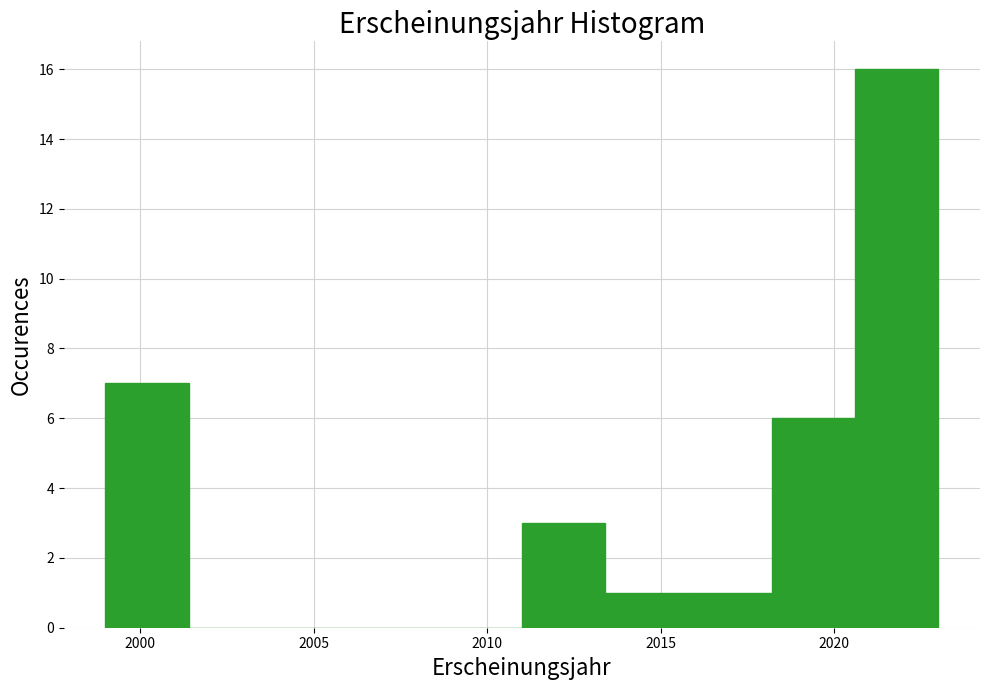

Over which range of the x-axis is the bar tallest?

2020.6 to 2023.0